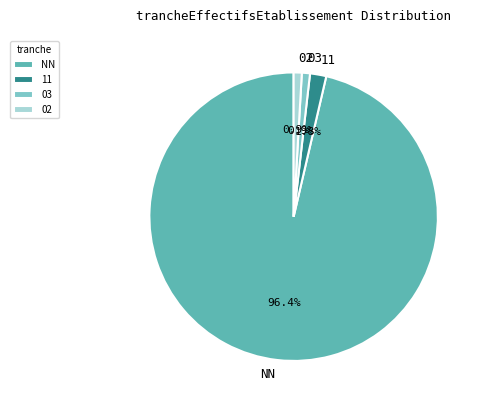

Which slice is the largest?

NN